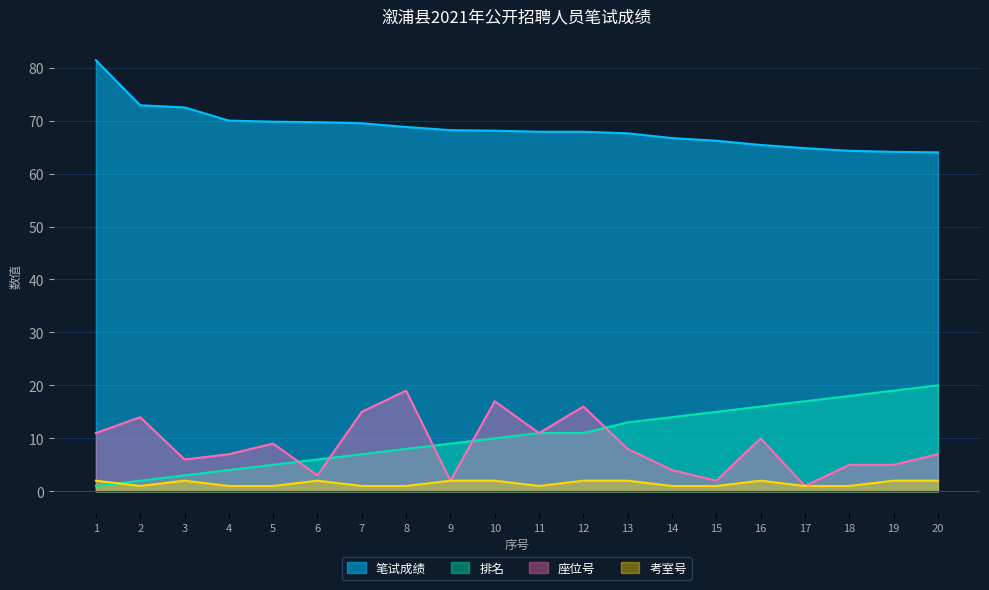

Rank the categories by 座位号 value from lowest to highest.

17, 9, 15, 6, 14, 18, 19, 3, 4, 20, 13, 5, 16, 1, 11, 2, 7, 12, 10, 8